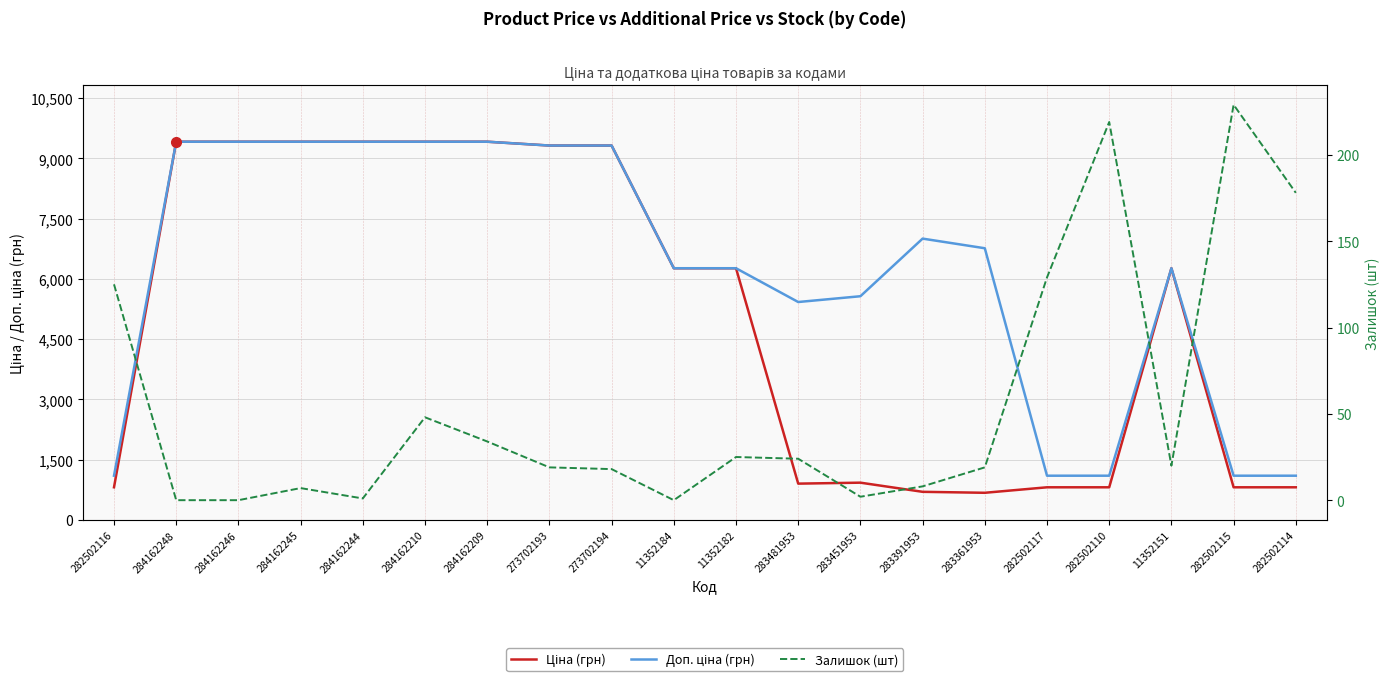

Reading left to right, extract all data points from this chart.

Ціна: 813.0	9416.9	9416.9	9416.9	9416.9	9416.9	9416.9	9321.4	9321.4	6266.7	6266.7	904.3	928.3	700.4	676.4	813.0	813.0	6266.7	813.0	813.0
Доп. ціна: 1101.8	9416.9	9416.9	9416.9	9416.9	9416.9	9416.9	9321.4	9321.4	6266.7	6266.7	5425.9	5569.9	7004.3	6764.4	1101.8	1101.8	6266.7	1101.8	1101.8
Залишок: 125.0	0.0	0.0	7.0	1.0	48.0	34.0	19.0	18.0	0.0	25.0	24.0	2.0	8.0	19.0	129.0	219.0	20.0	229.0	178.0